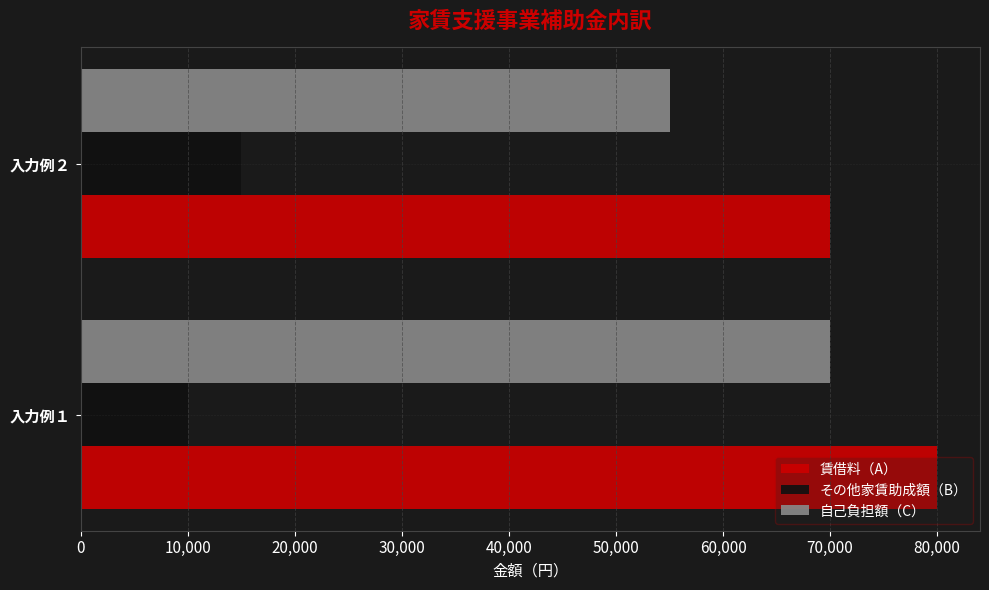

What is the sum of the 賃借料（A） values at 入力例１ and 入力例２?

150000